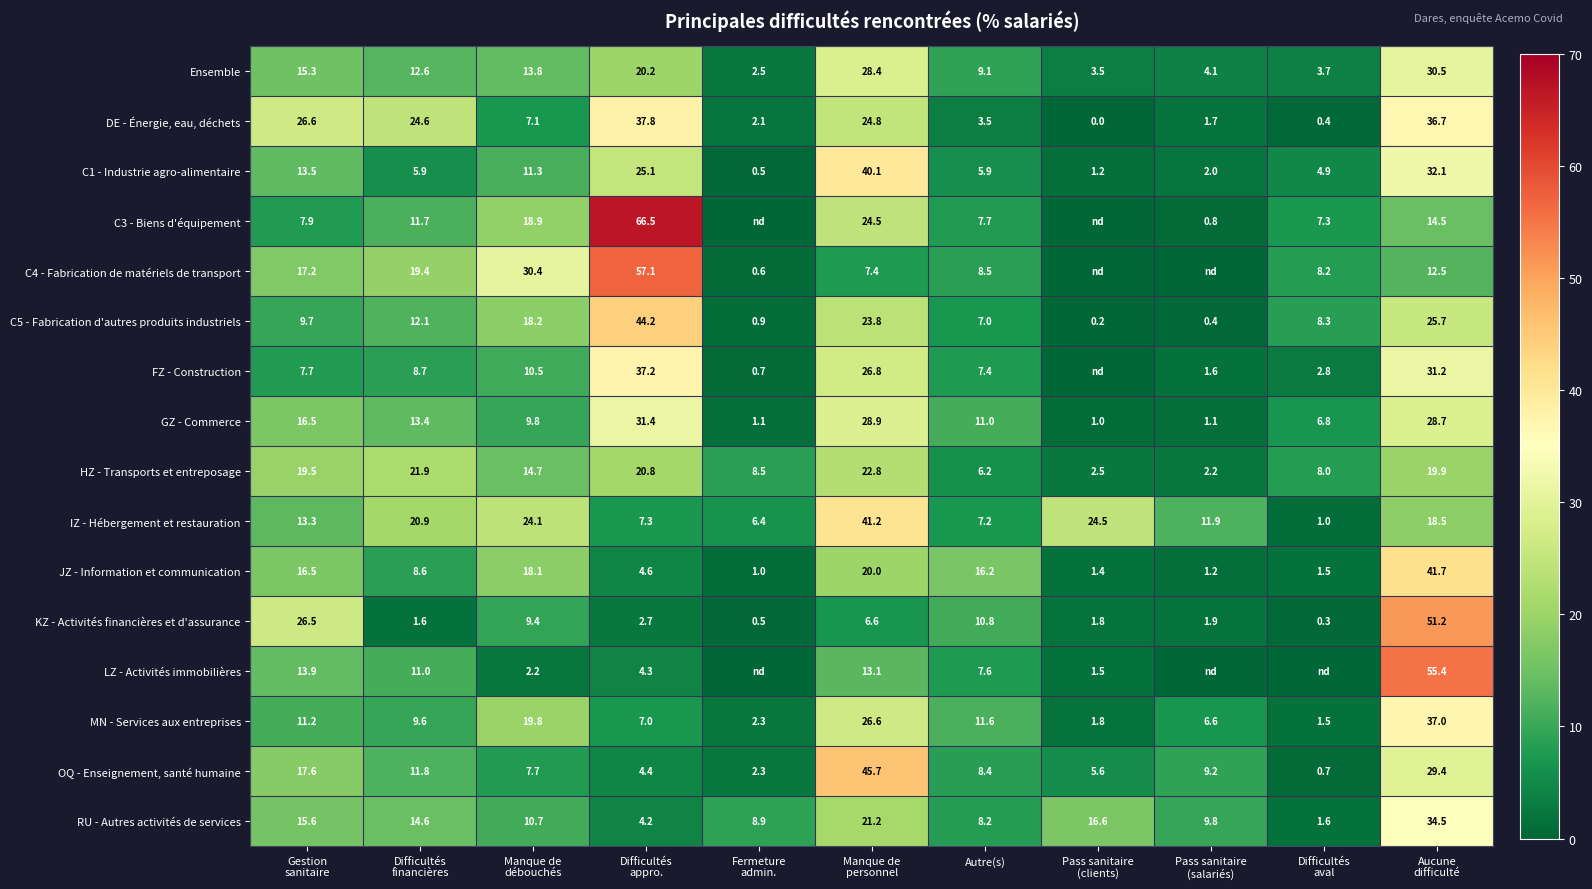

Between Gestion
sanitaire and Difficultés
financières, which is larger?

Gestion
sanitaire